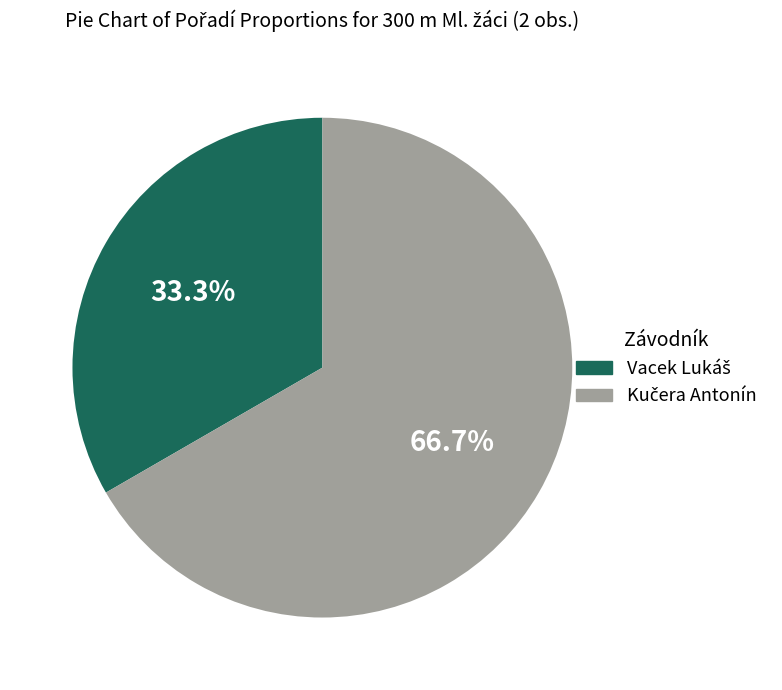

Is there any slice that represents more than half of the pie?

Yes